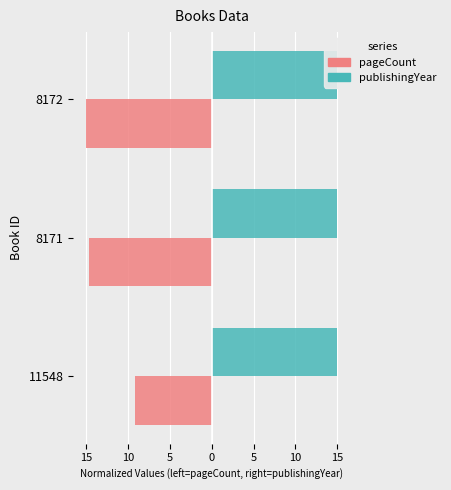

Rank the series at 8171 from highest to lowest value.

publishingYear, pageCount